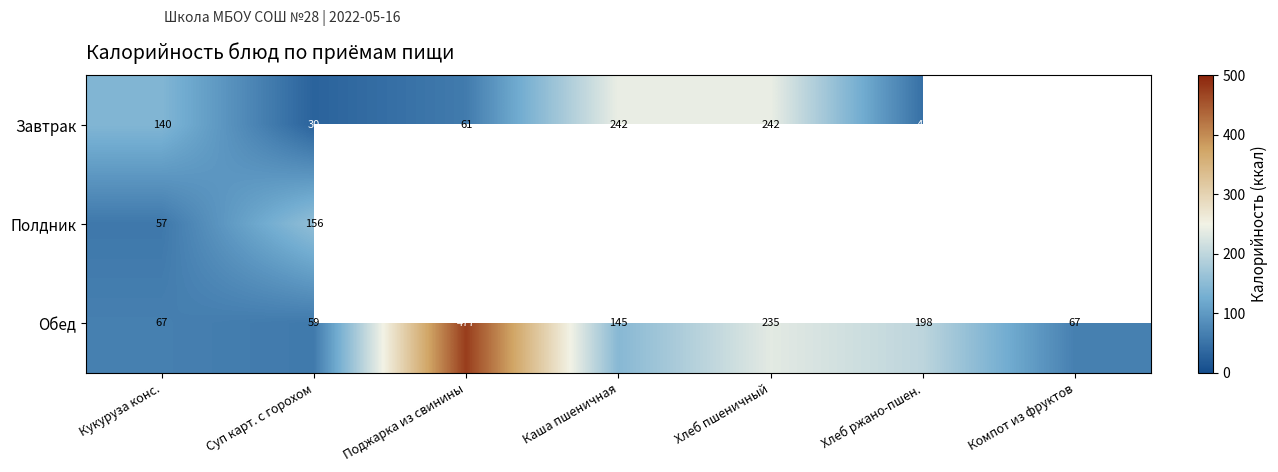

At which label does Обед reach its peak?

Поджарка из свинины